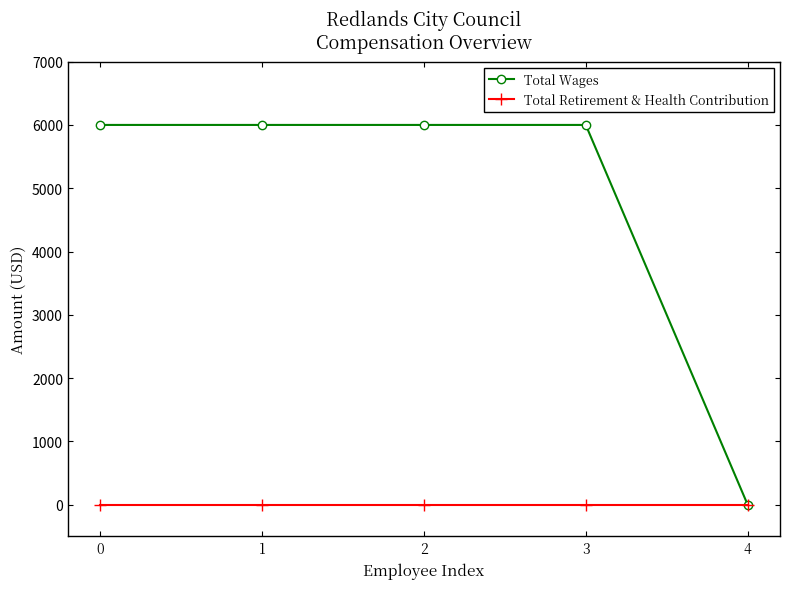

What is the total value across all series at 2?

6000